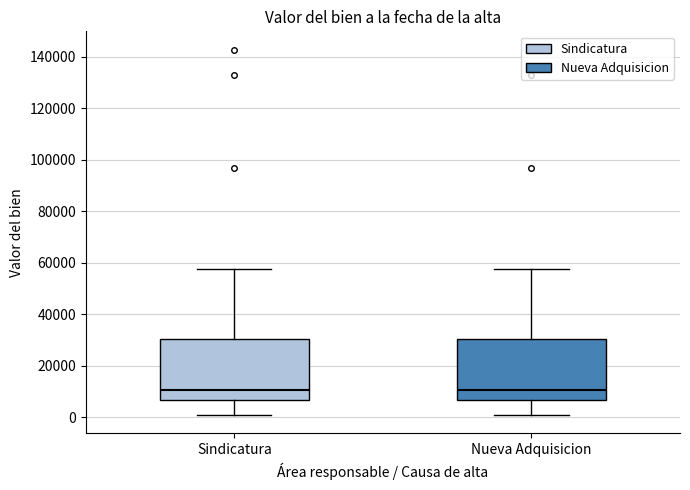

Reading left to right, transcribe this box plot: for each box, give where its median line is, the range the box spans, and where its two whiskers end, as read against the y-axis. The values are not printed on the chart, so give them approximately, as read against the axis.

Sindicatura: median 10000, box 6000 to 30000, whiskers 0 to 58000
Nueva Adquisicion: median 10000, box 6000 to 30000, whiskers 0 to 58000